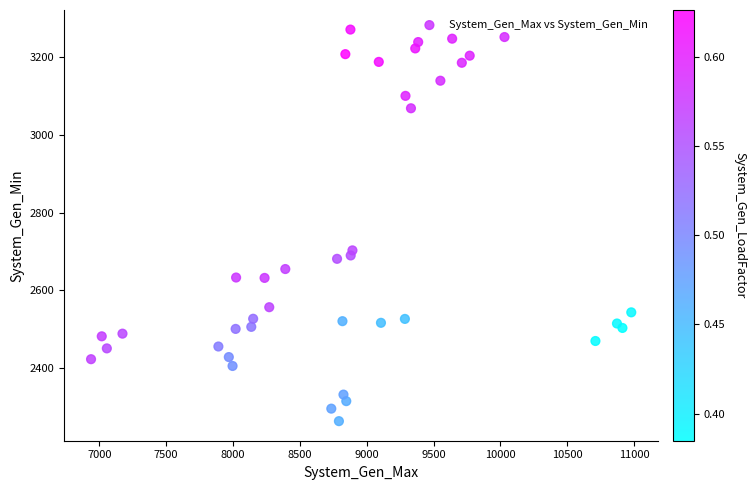

What is the range of Y values (max minus min)?

1007.3